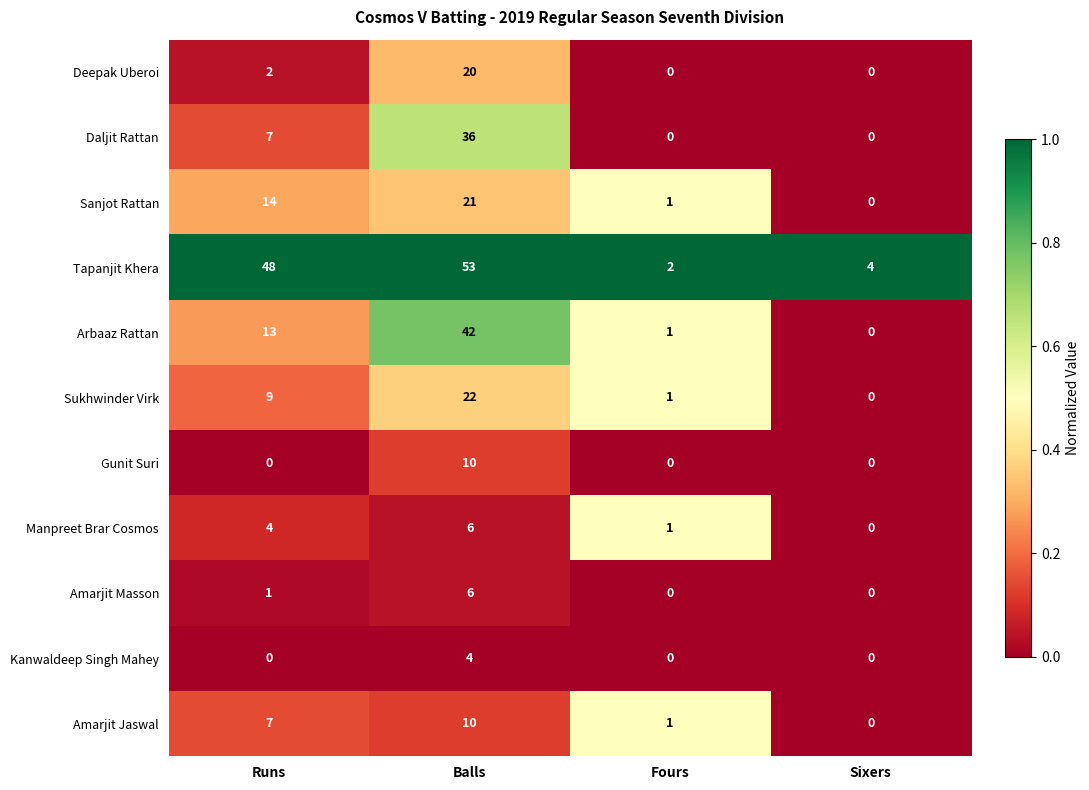

Count the Kanwaldeep Singh Mahey values in the range 0 to 4.

4